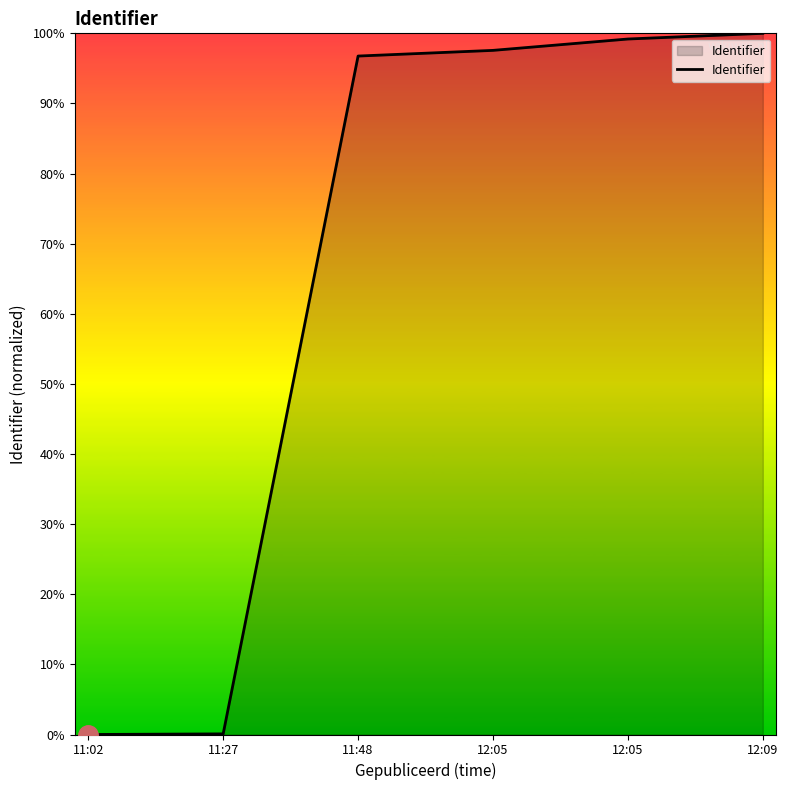

Which category has the highest value across all series?

12:09